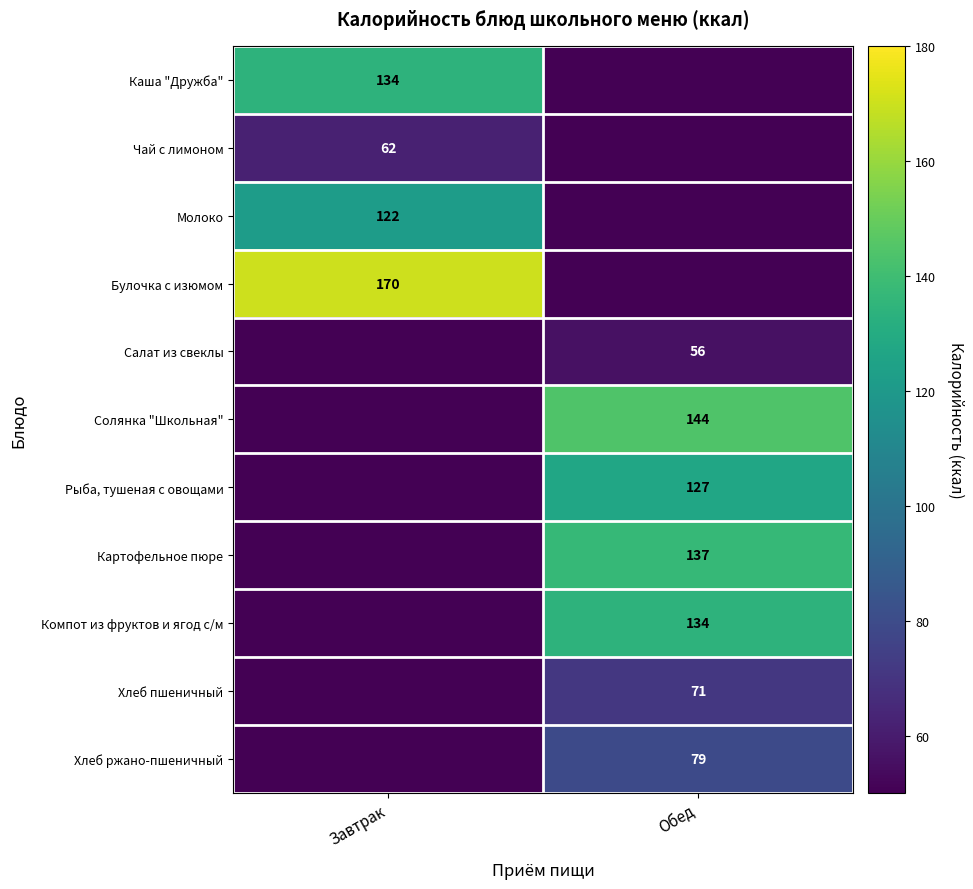

What is the difference between the highest and lowest values at Завтрак?

170